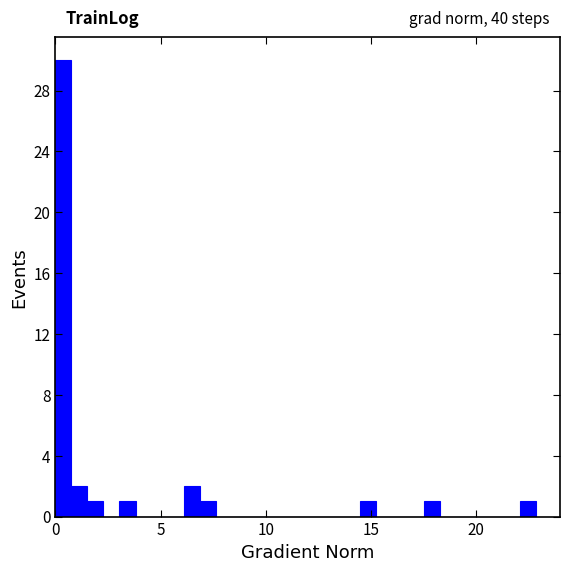

Read against the x-axis, roughly where is the centre of the tallest bar?

0.5